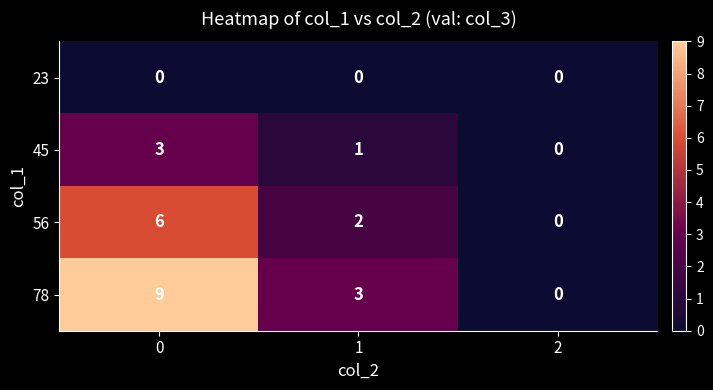

The value of 78 at 1 is 2. True or false?

False